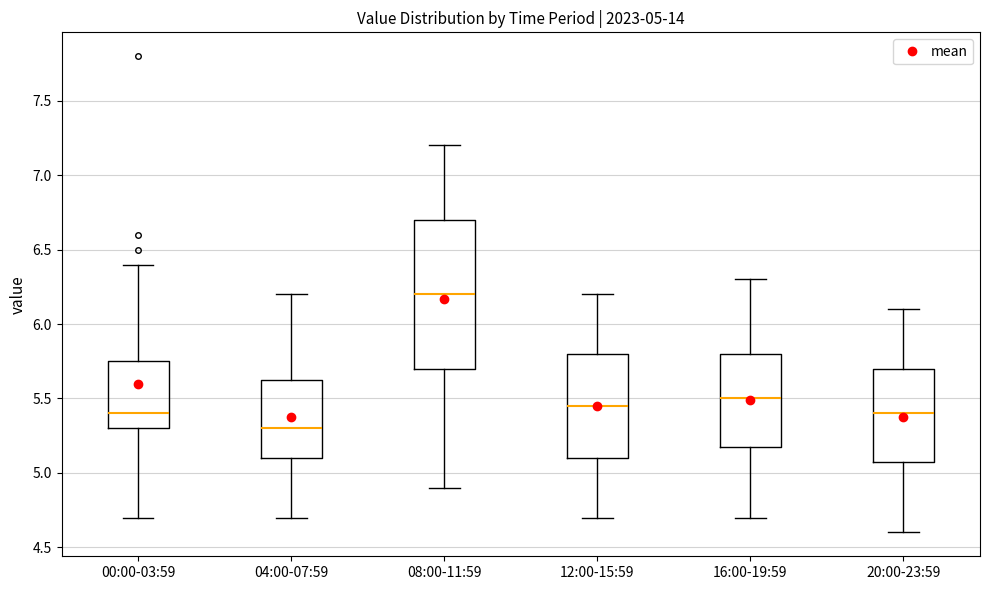

Which box's median line is the highest?

08:00-11:59